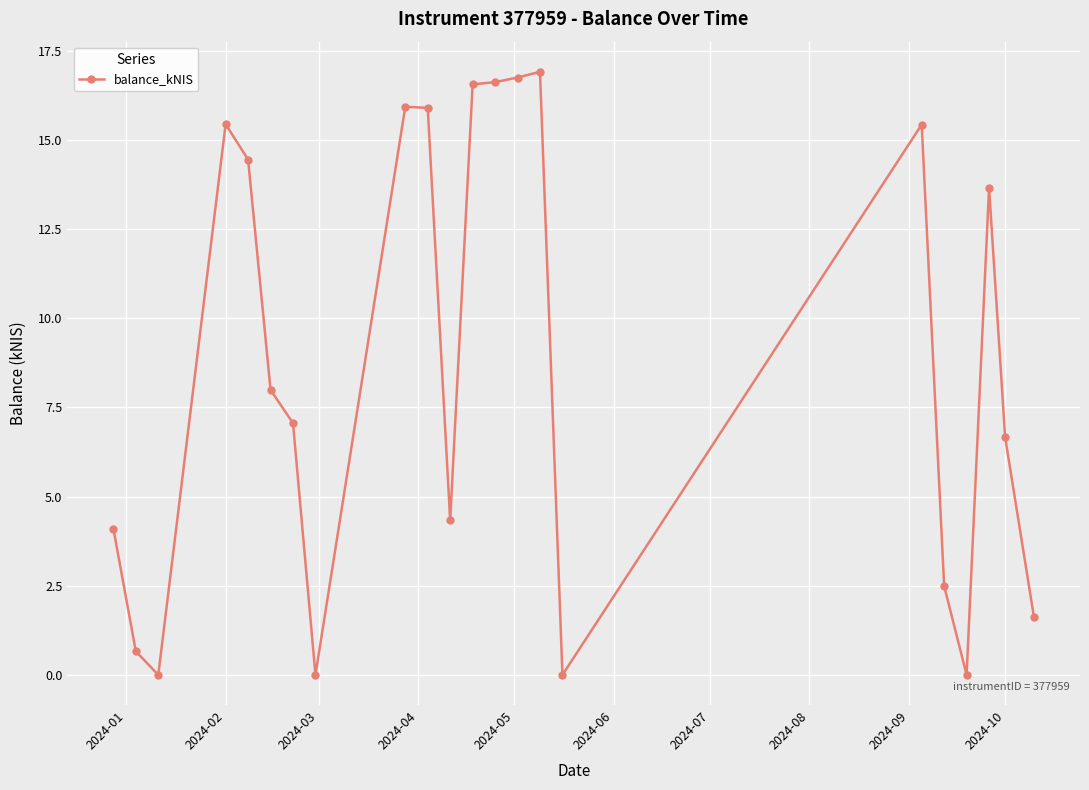

True or false: there are more than 0 points higher than both neighbors.

True